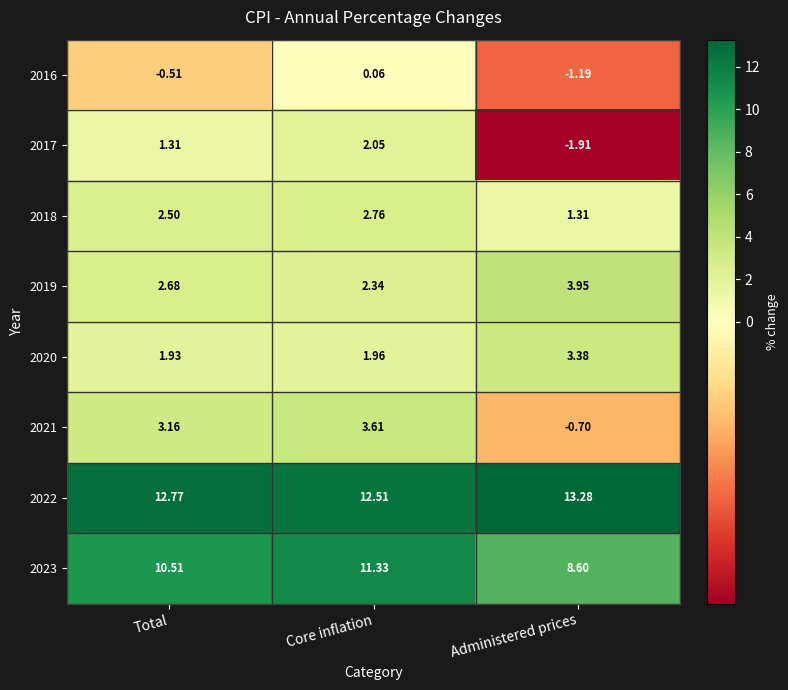

Which series has the largest total across all categories?

2022